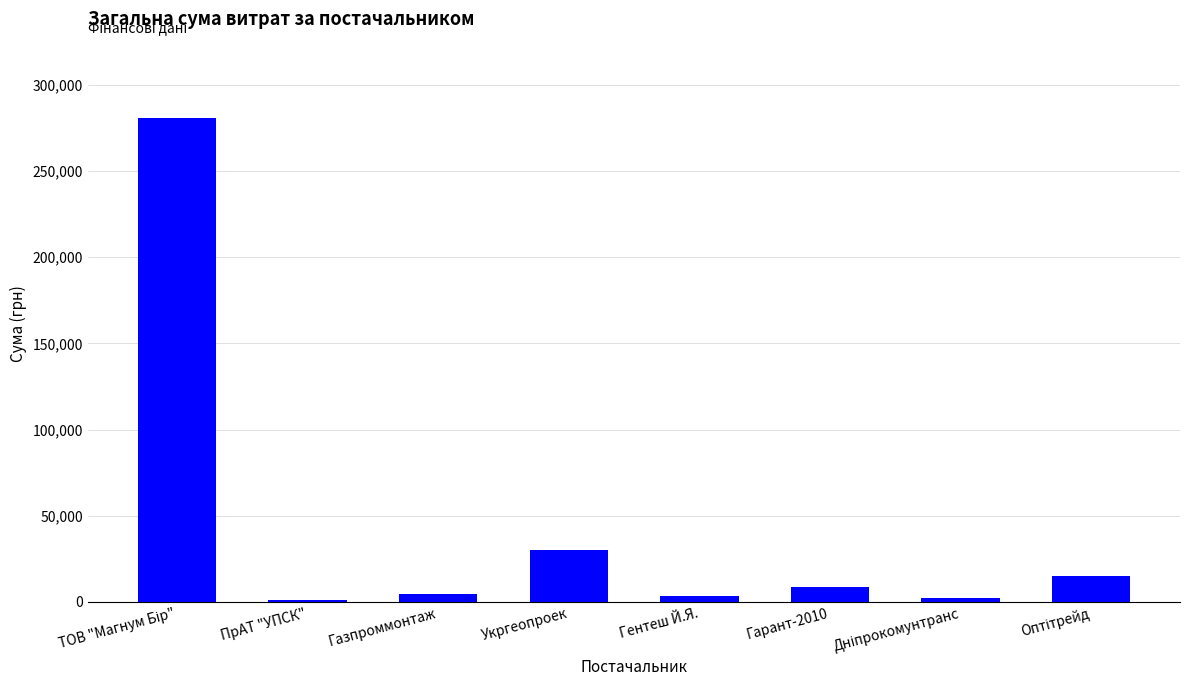

At which label is the value closest to 140779?

Укргеопроек